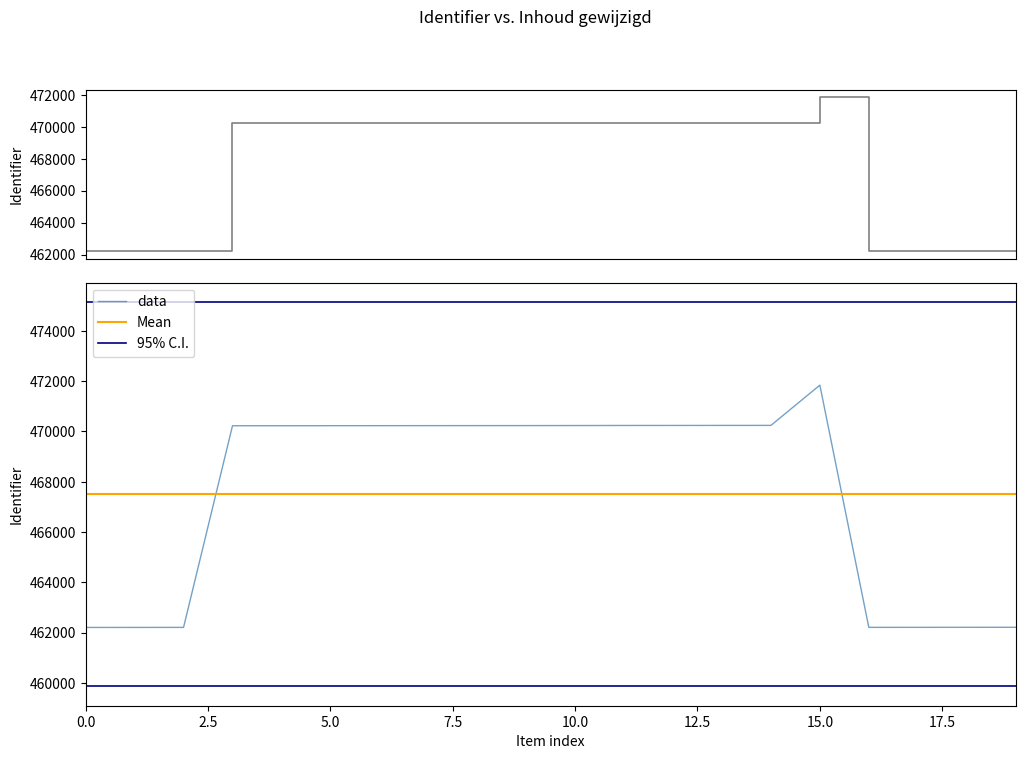

Reading right to left, transcribe all the data shown in this chart.

462210	462209	462208	462207	471843	470242	470241	470240	470239	470236	470234	470233	470232	470231	470230	470229	470228	462206	462205	462204